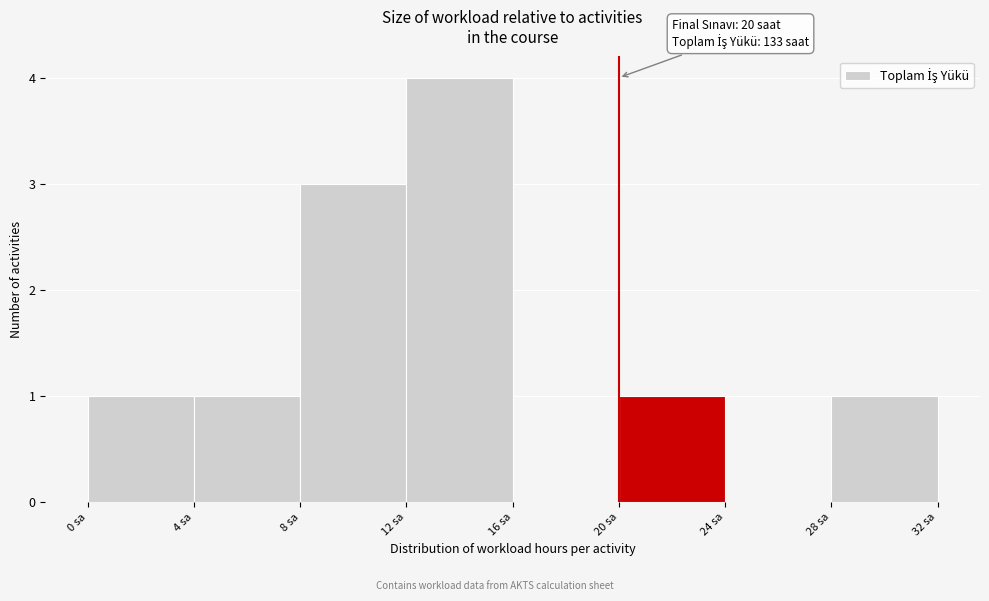

Which range on the x-axis has the tallest bar?

12 to 16